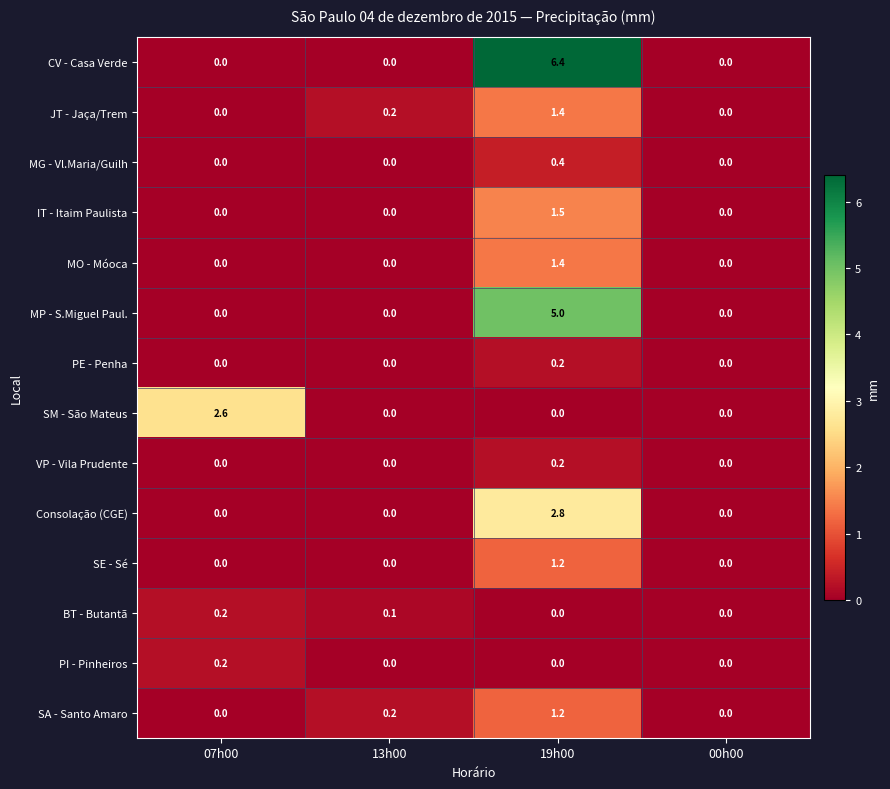

What is the sum of the MP - S.Miguel Paul. values at 13h00 and 19h00?

5.0